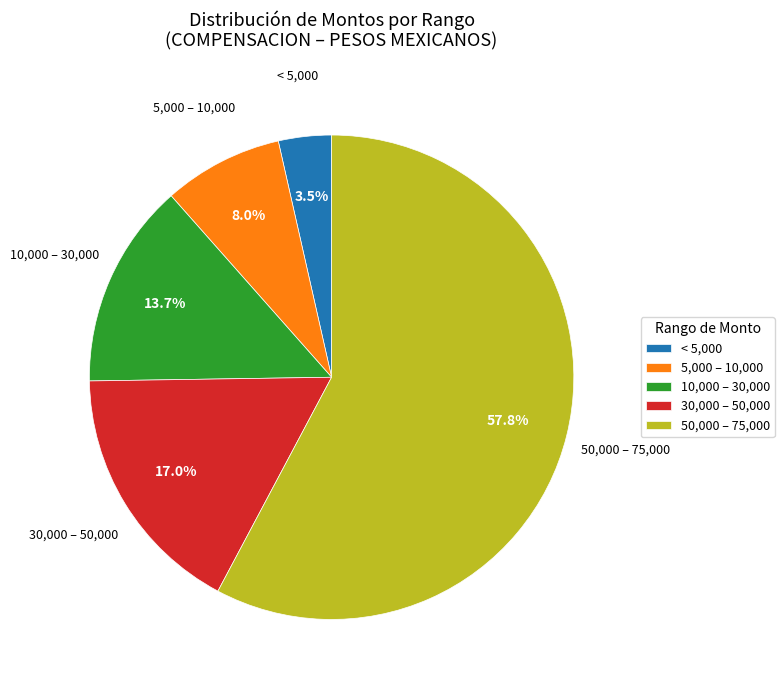

Which has a higher value, 10,000 – 30,000 or 50,000 – 75,000?

50,000 – 75,000